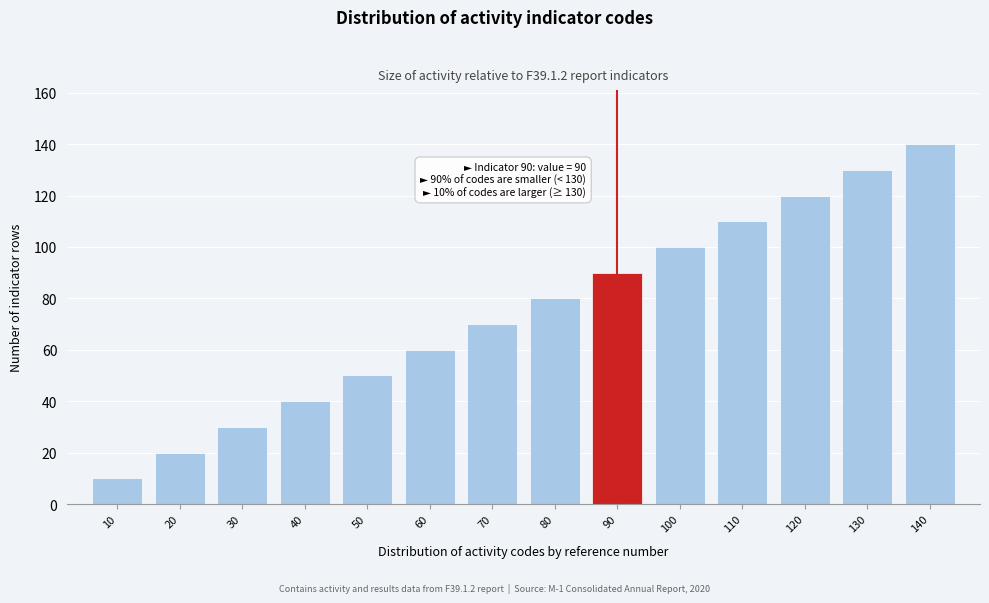

Reading left to right, transcribe all the data shown in this chart.

10	20	30	40	50	60	70	80	90	100	110	120	130	140